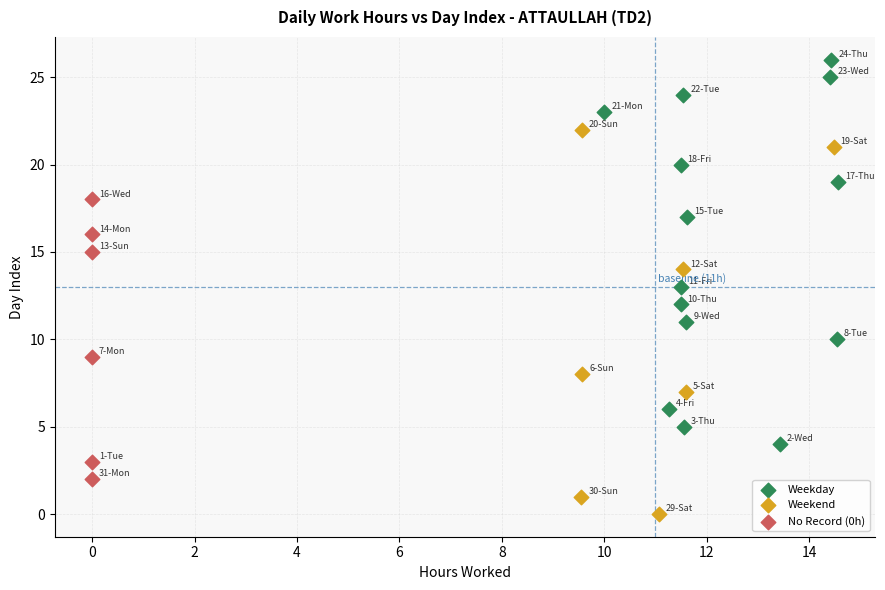

Which series contains the lowest Y value?

Weekend